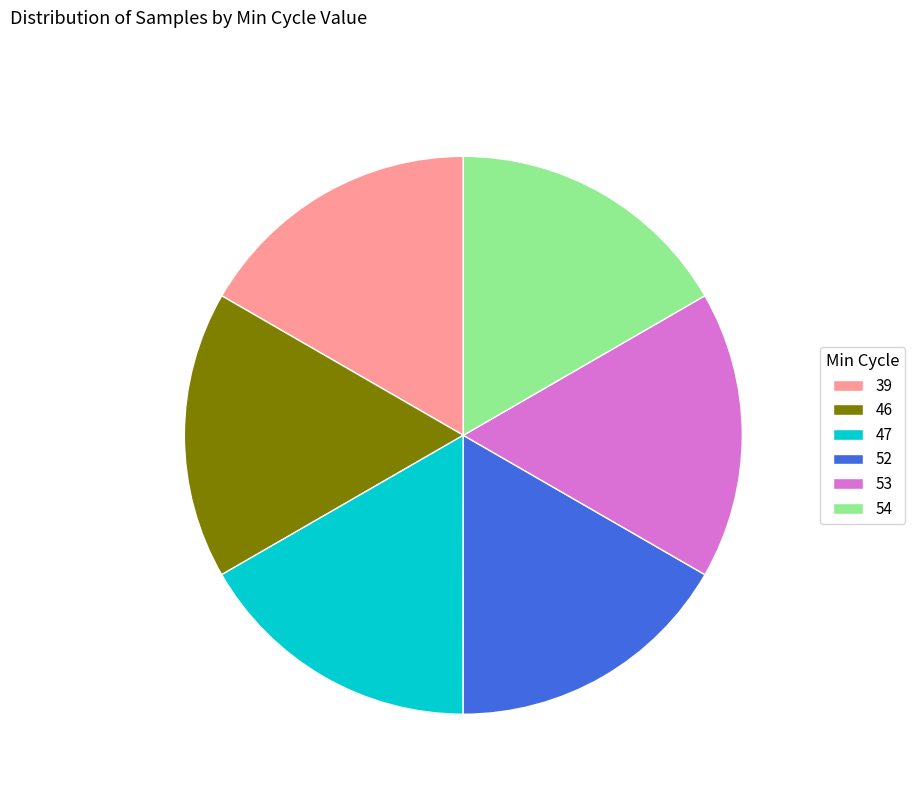

Does 39 account for over 50% of the chart?

No